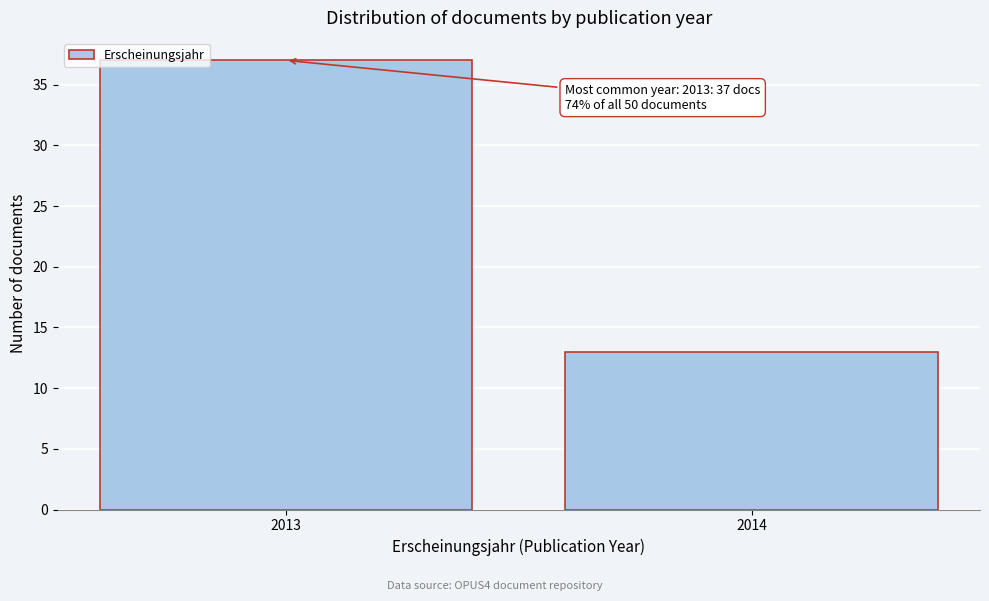

Reading right to left, list all the values displayed in this chart.

2014=13	2013=37